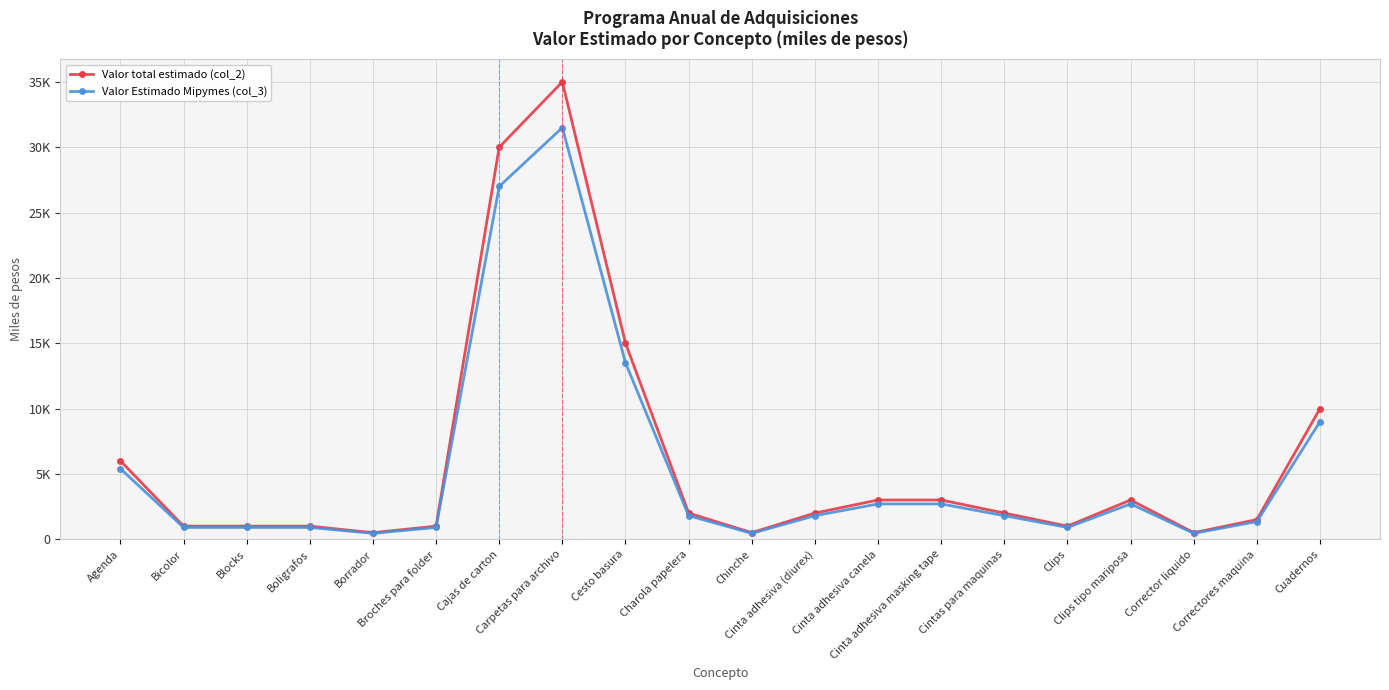

What are all the series names shown in the legend?

Valor total estimado (col_2), Valor Estimado Mipymes (col_3)